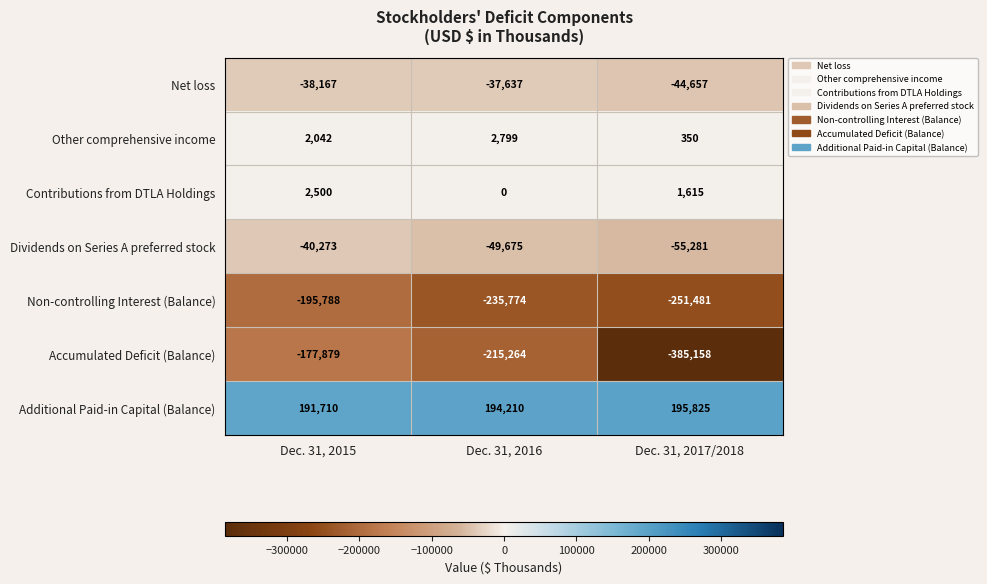

What value does the Other comprehensive income series have at Dec. 31, 2016, to the nearest 100?

2800